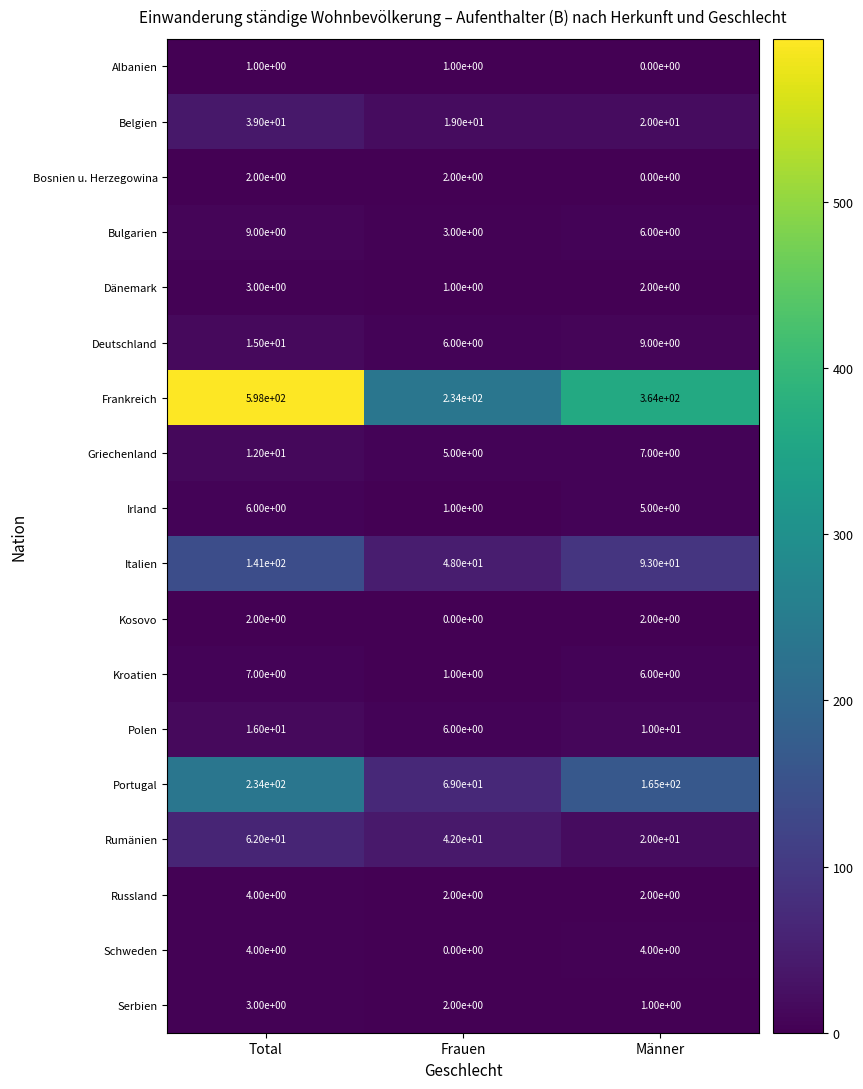

Between Total and Männer, which series saw the biggest shift?

Frankreich